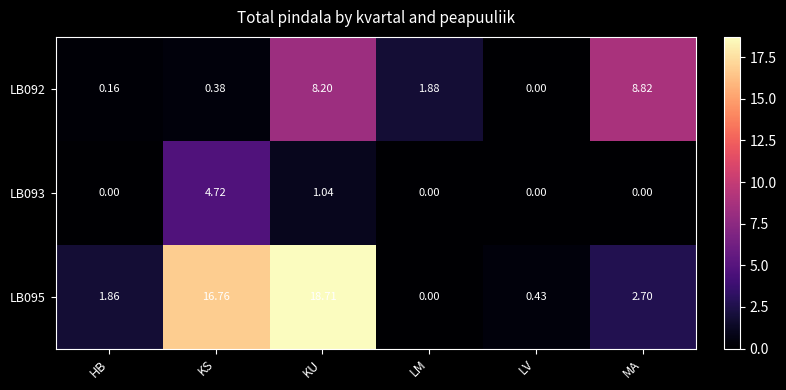

At which label does LB095 first exceed 2?

KS